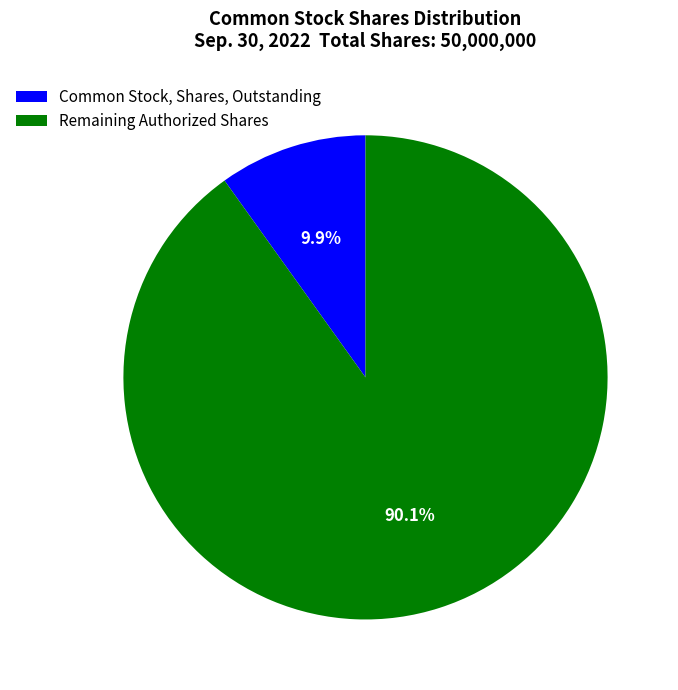

Is there a majority slice in this chart?

Yes